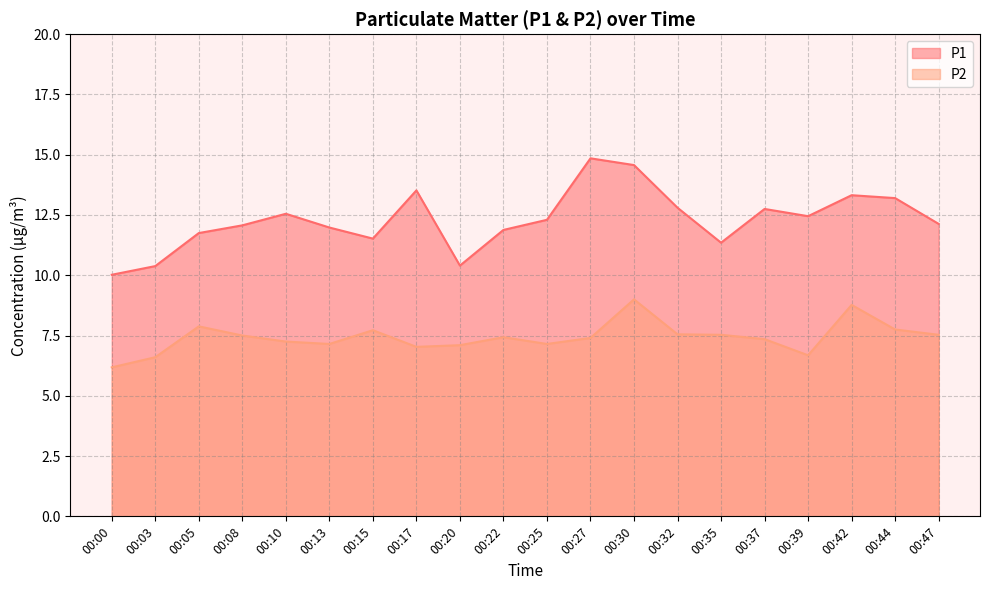

True or false: P2 and P1 intersect in this chart.

False